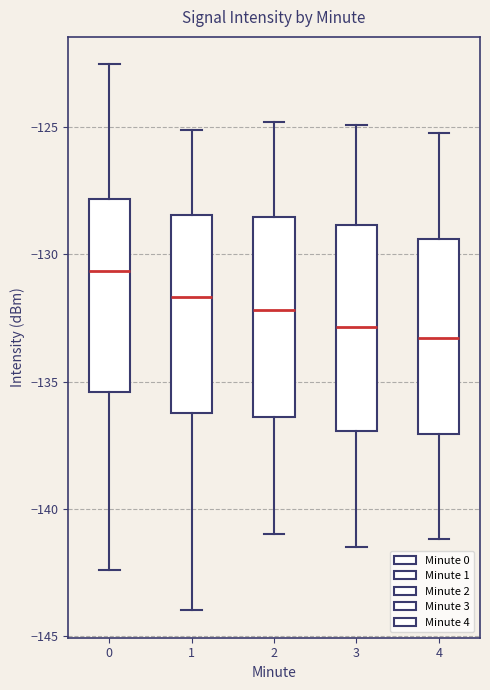

Reading left to right, transcribe this box plot: for each box, give where its median line is, the range the box spans, and where its two whiskers end, as read against the y-axis. The values are not printed on the chart, so give them approximately, as read against the axis.

0: median -130.5, box -135.5 to -128.0, whiskers -142.5 to -122.5
1: median -131.5, box -136.5 to -128.5, whiskers -144.0 to -125.0
2: median -132.0, box -136.5 to -128.5, whiskers -141.0 to -125.0
3: median -133.0, box -137.0 to -129.0, whiskers -141.5 to -125.0
4: median -133.5, box -137.0 to -129.5, whiskers -141.0 to -125.0